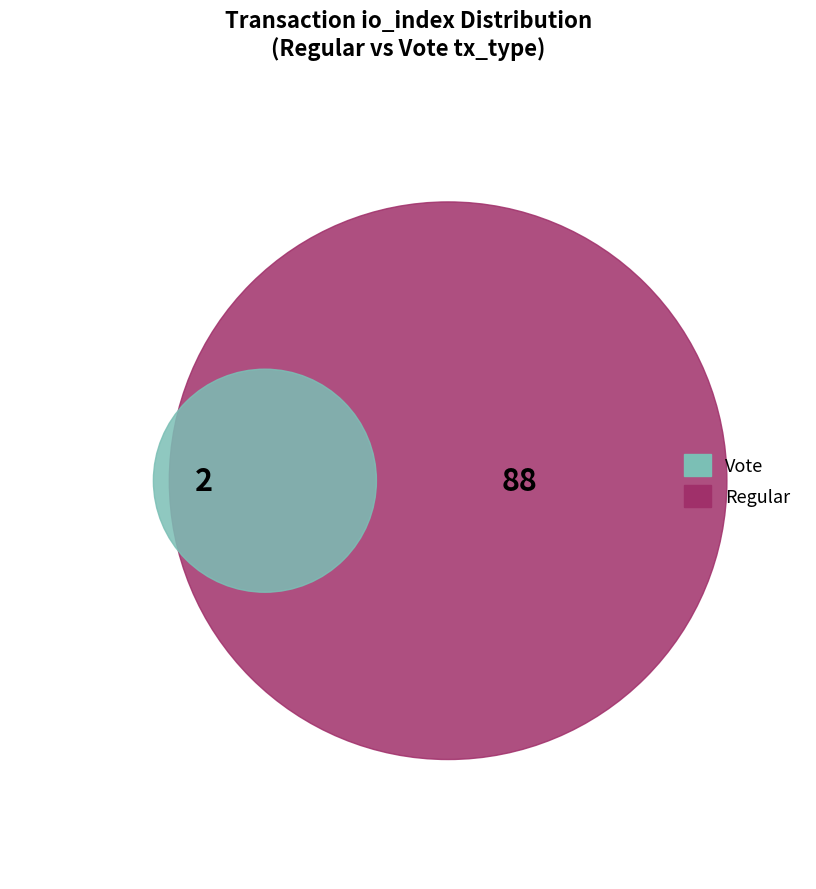

How much of the chart is everything except Regular?

2.2%